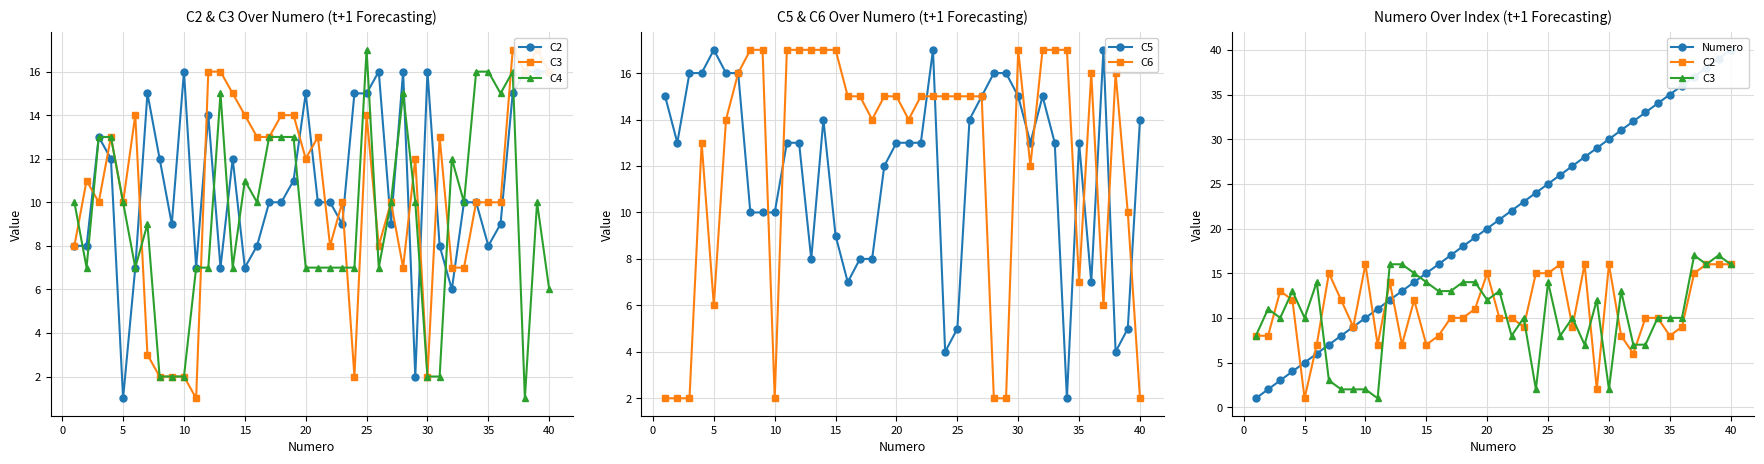

What is the average value of the C2 series?

11